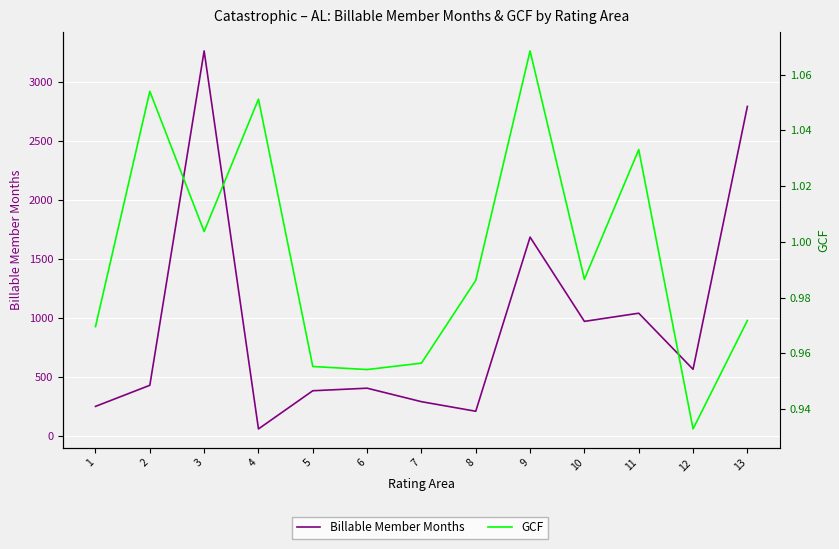

Where is the first local maximum for GCF?

2